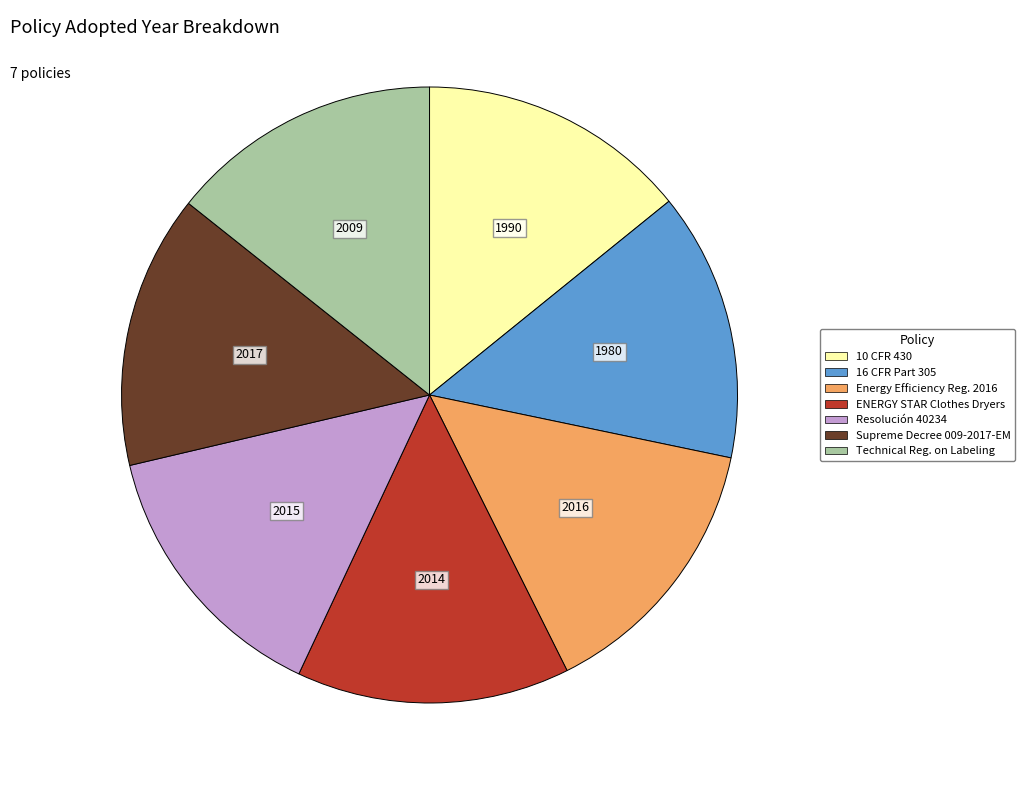

Does any single category account for the majority?

No